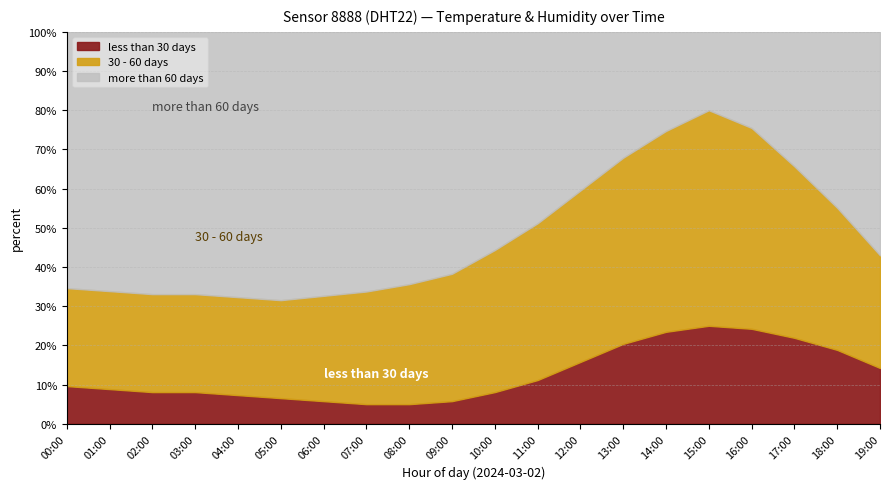

How many series are shown in this chart?

2